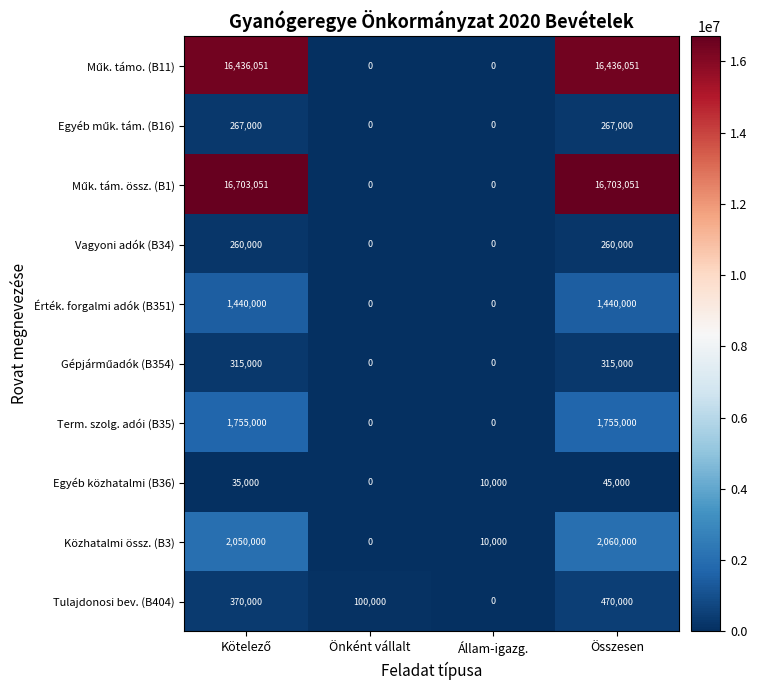

Count the Tulajdonosi bev. (B404) values in the range 100000 to 470000.

3